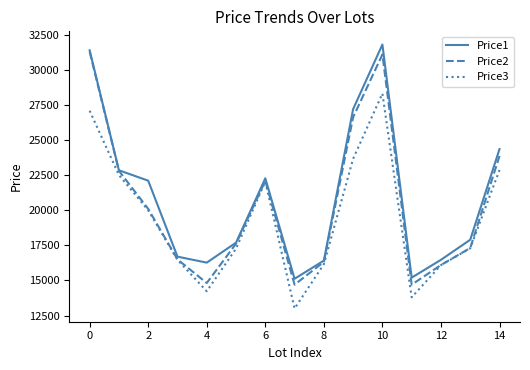

How many interior local peaks does the Price1 series have?

2